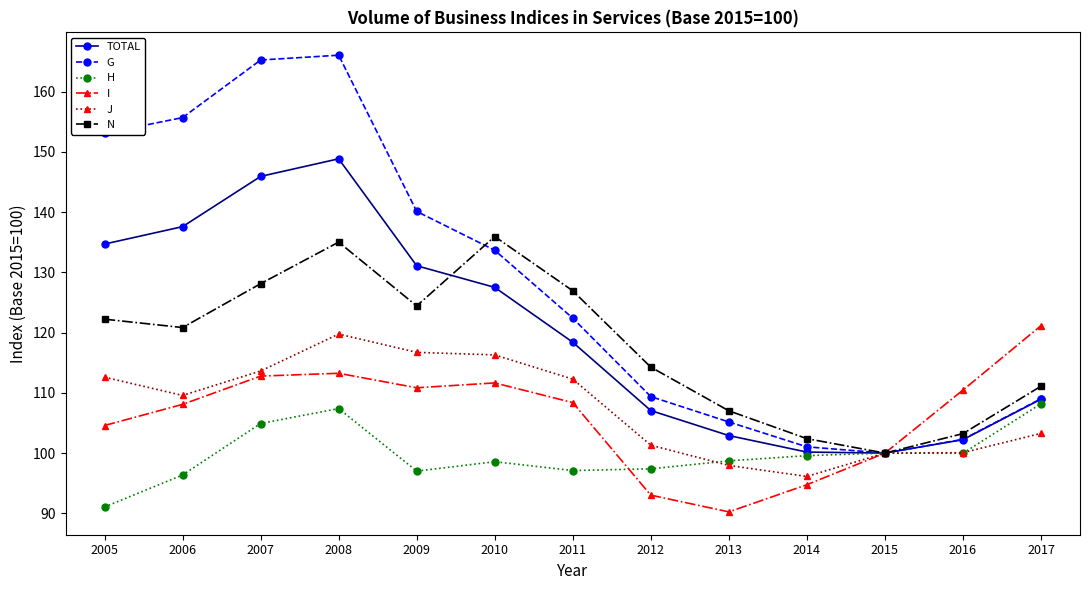

Is it true that H equals 98.7 at 2013?

True